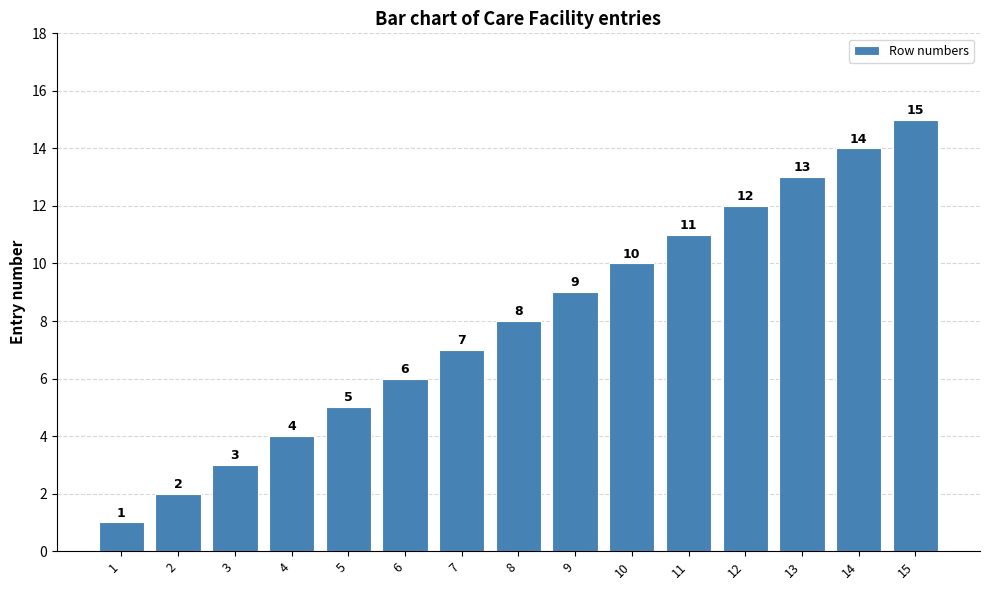

Reading left to right, list all the values displayed in this chart.

1	2	3	4	5	6	7	8	9	10	11	12	13	14	15